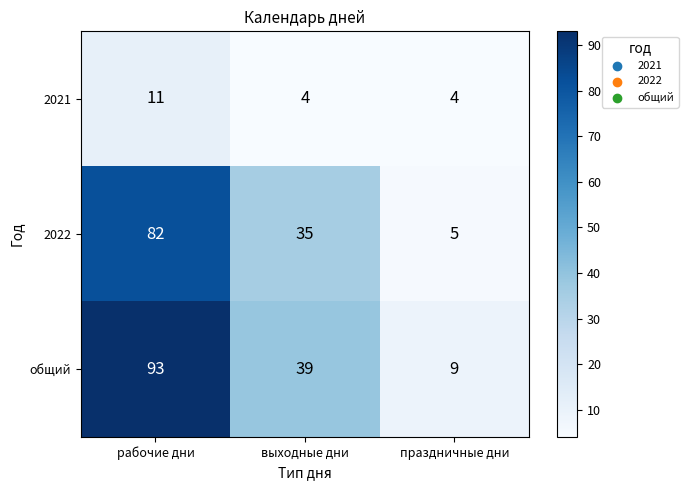

What is the spread (max minus min) of values at рабочие дни?

82